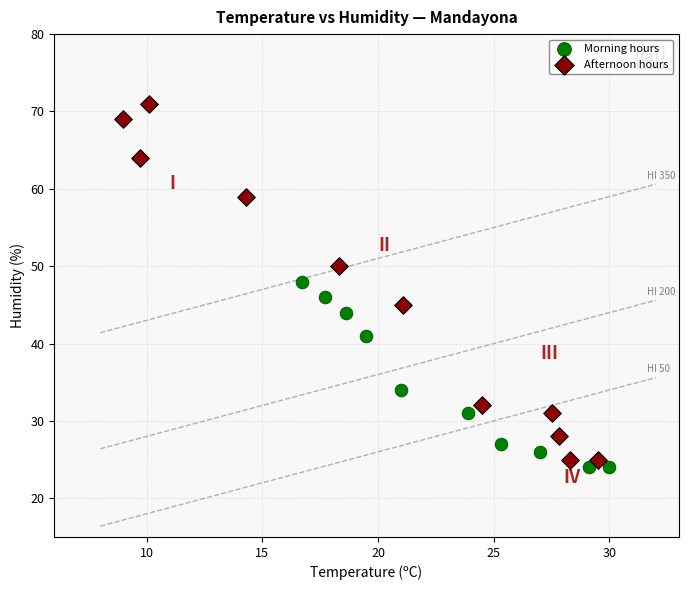

Which series contains the highest Y value?

Afternoon hours